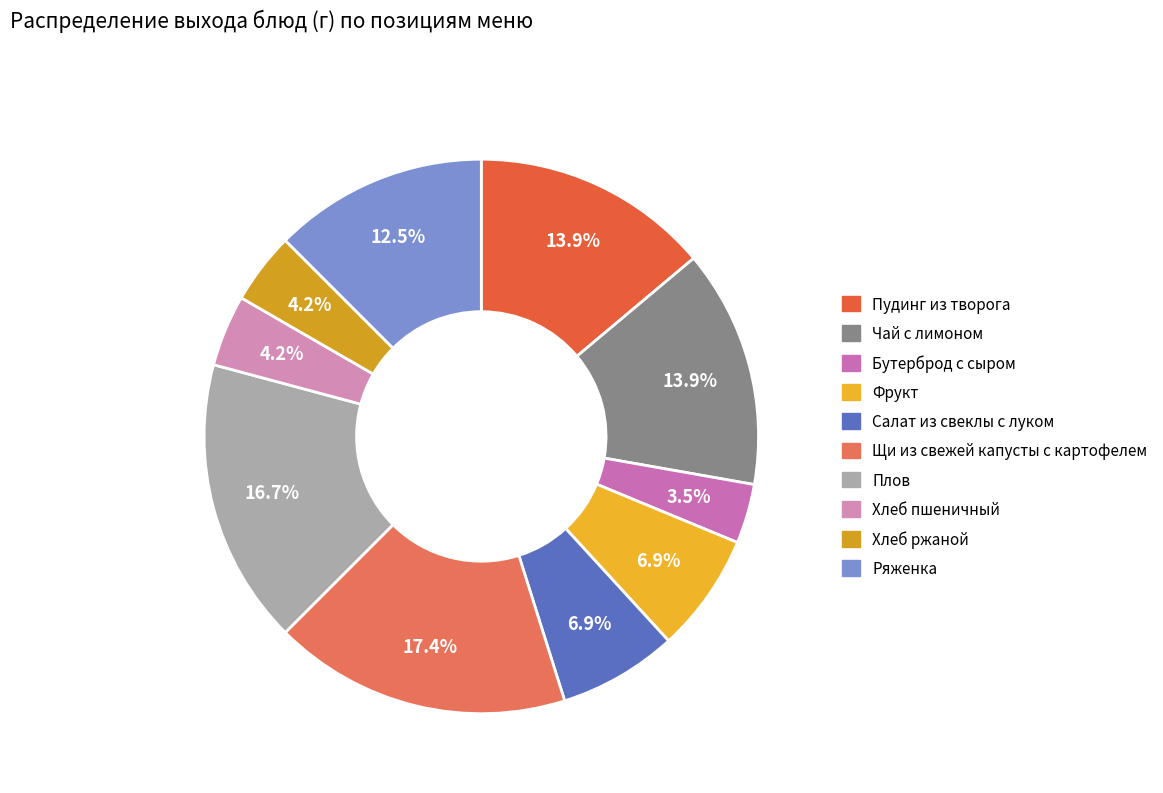

Rank the categories by value from highest to lowest.

Щи из свежей капусты с картофелем, Плов, Пудинг из творога, Чай с лимоном, Ряженка, Фрукт, Салат из свеклы с луком, Хлеб пшеничный, Хлеб ржаной, Бутерброд с сыром